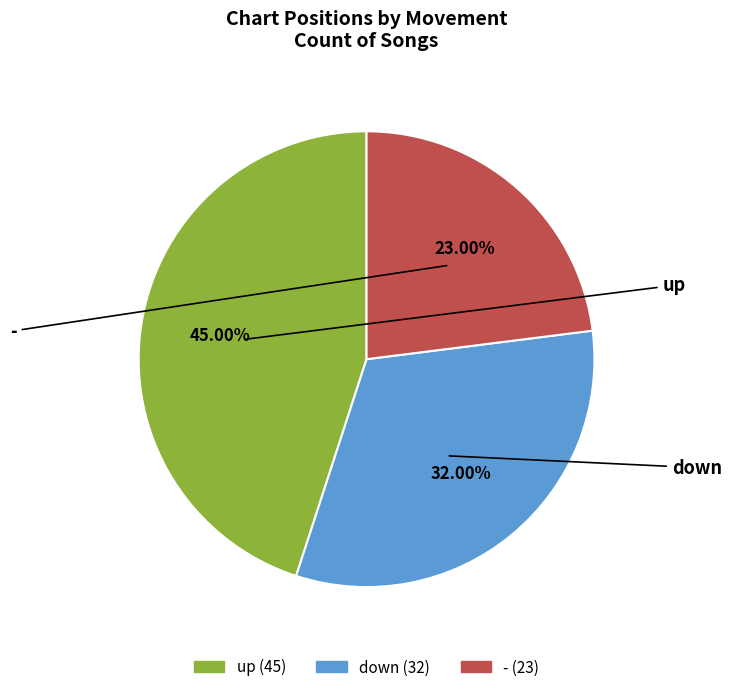

To the nearest percent, what percentage of the pie is -?

23%